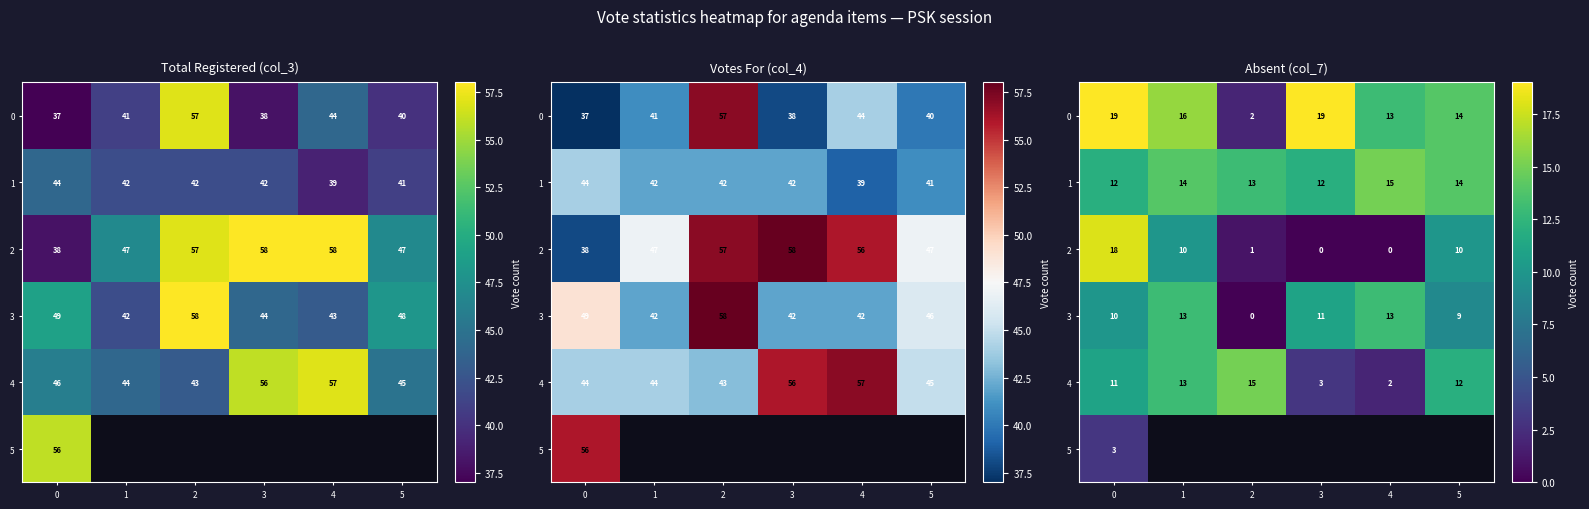

What is the difference between the second highest and second lowest values in the 1 series?

2.0